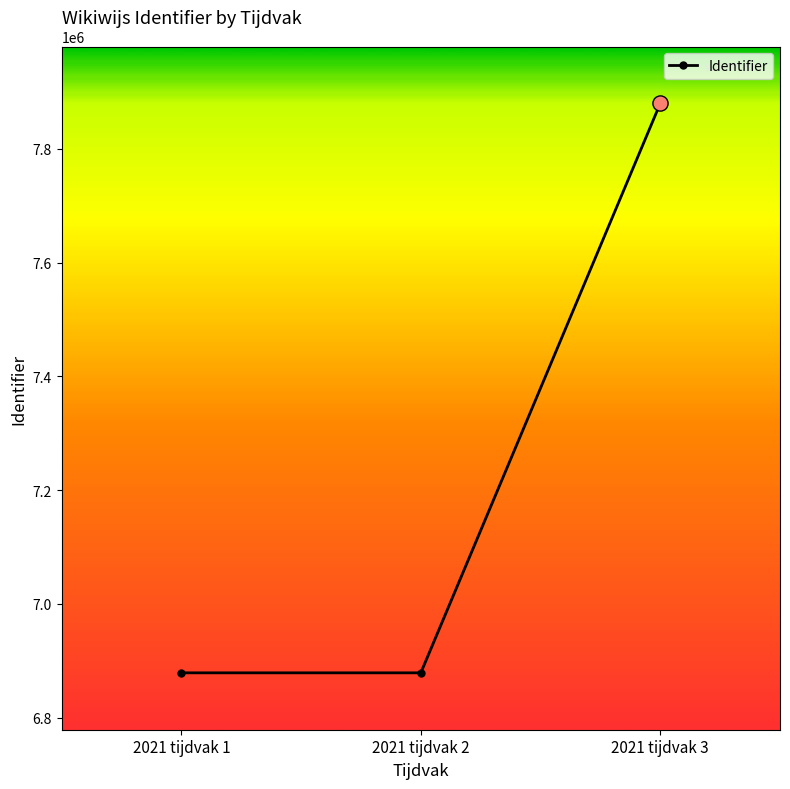

Approximately how many times larger is the value at 2021 tijdvak 3 compared to 2021 tijdvak 1?

1.1